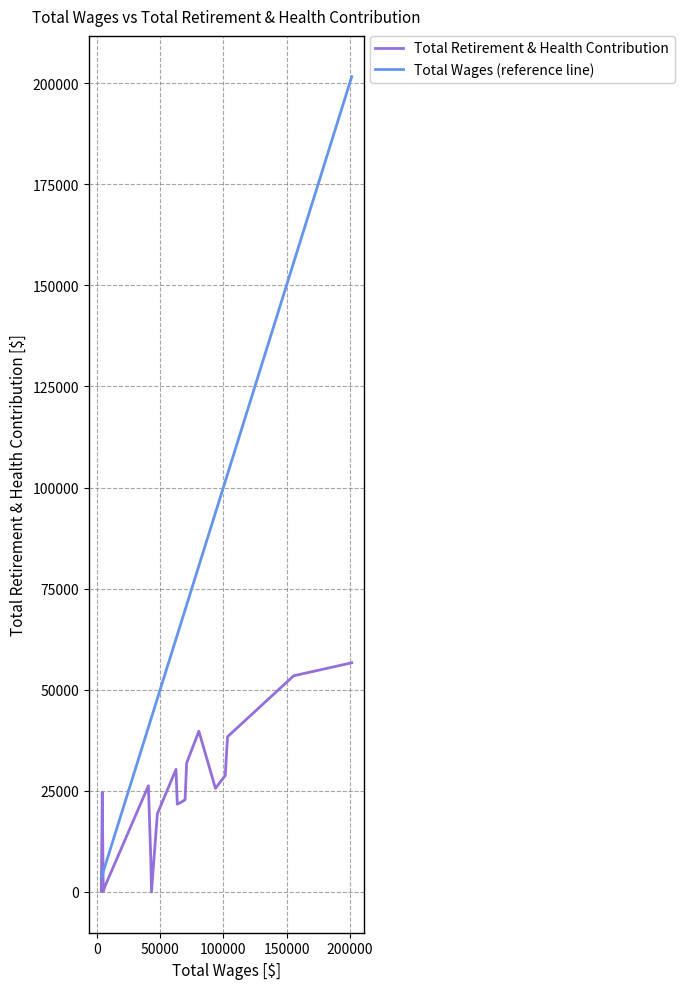

Which series ends up on top after the final intersection of Total Wages (reference line) and Total Retirement & Health Contribution?

Total Wages (reference line)